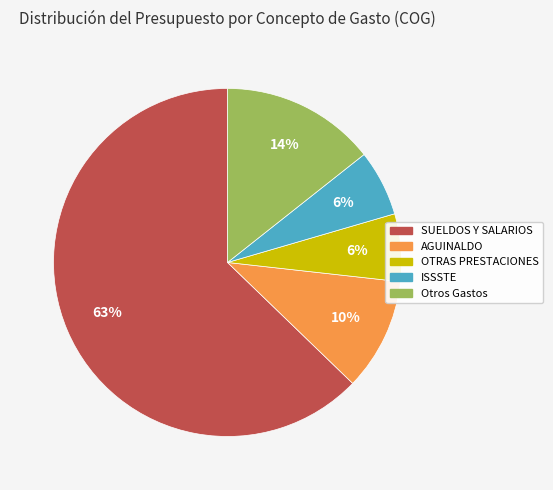

Does any single category account for the majority?

Yes